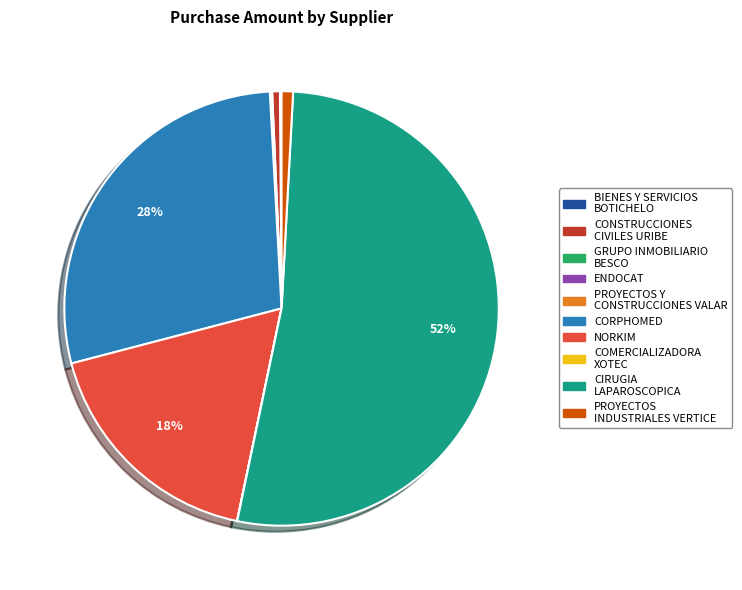

Does any single category account for the majority?

Yes